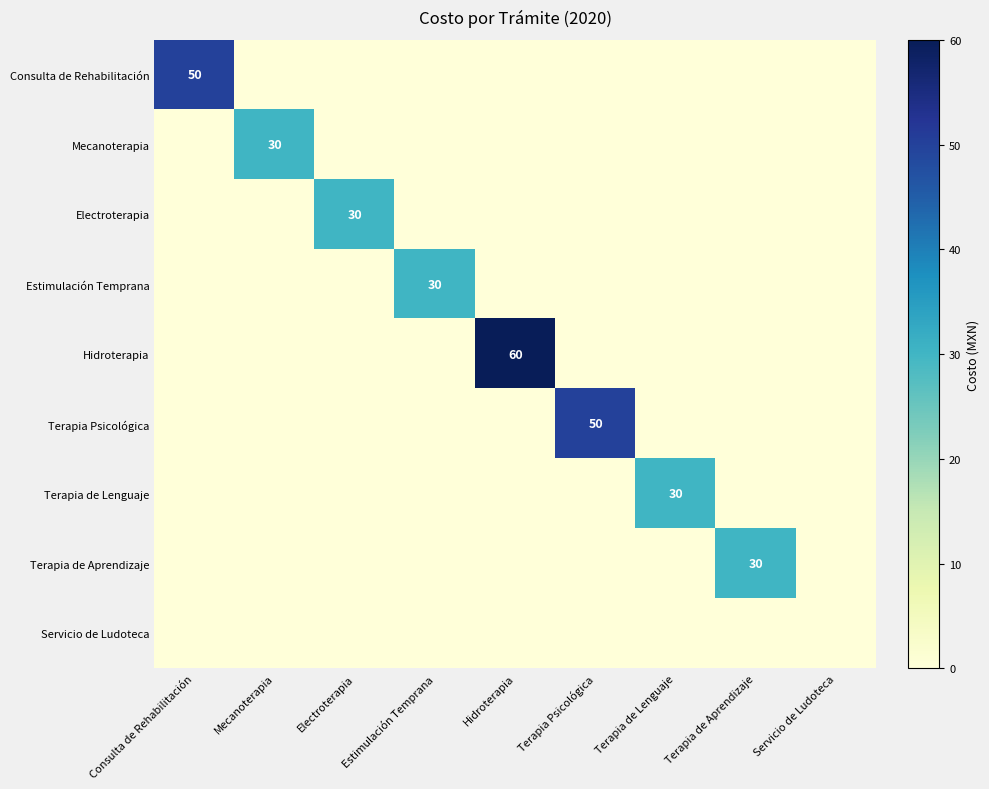

Between Consulta de Rehabilitación and Electroterapia, which series saw the biggest shift?

Consulta de Rehabilitación